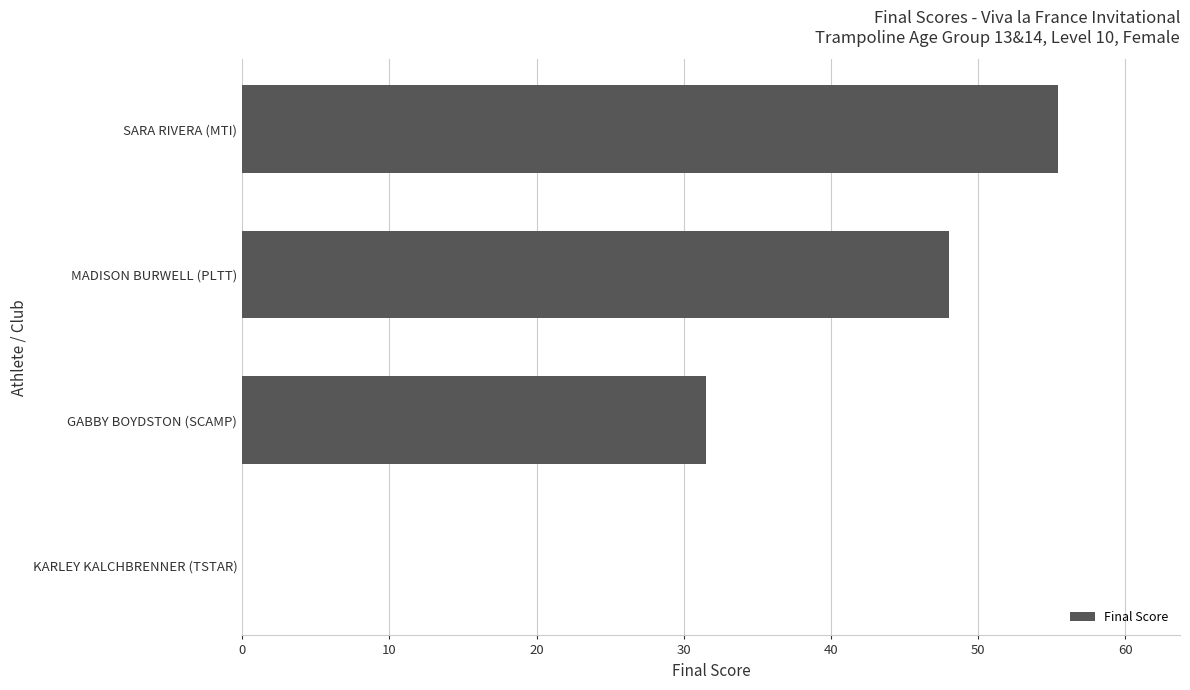

The value at KARLEY KALCHBRENNER (TSTAR) is -25.0. True or false?

False